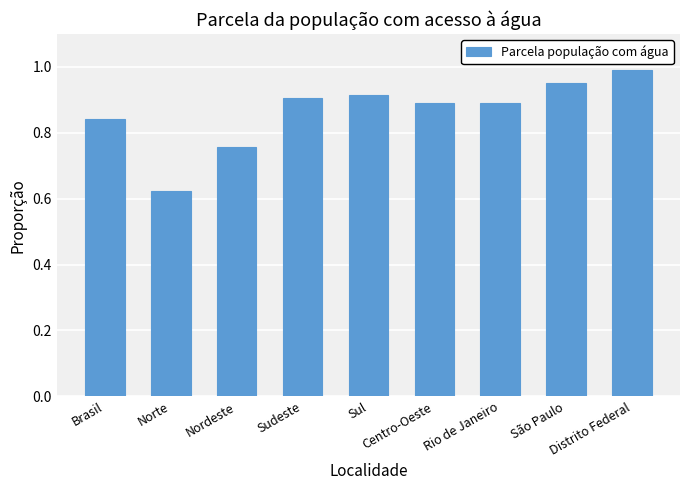

Which has a higher value, Norte or Sudeste?

Sudeste